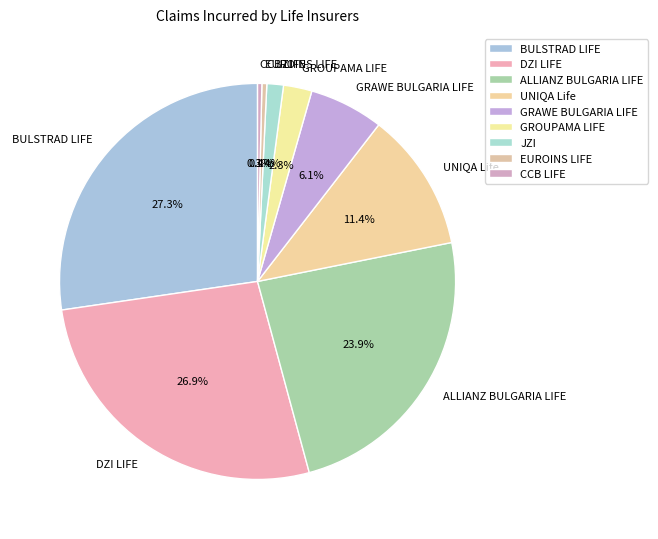

To the nearest percent, what portion does UNIQA Life represent?

11%